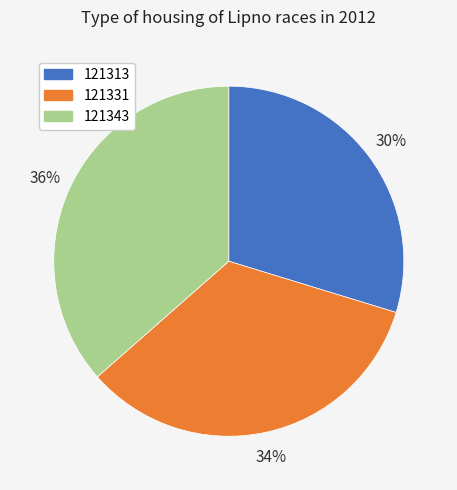

Is it true that 121331 is 48% of the pie?

False